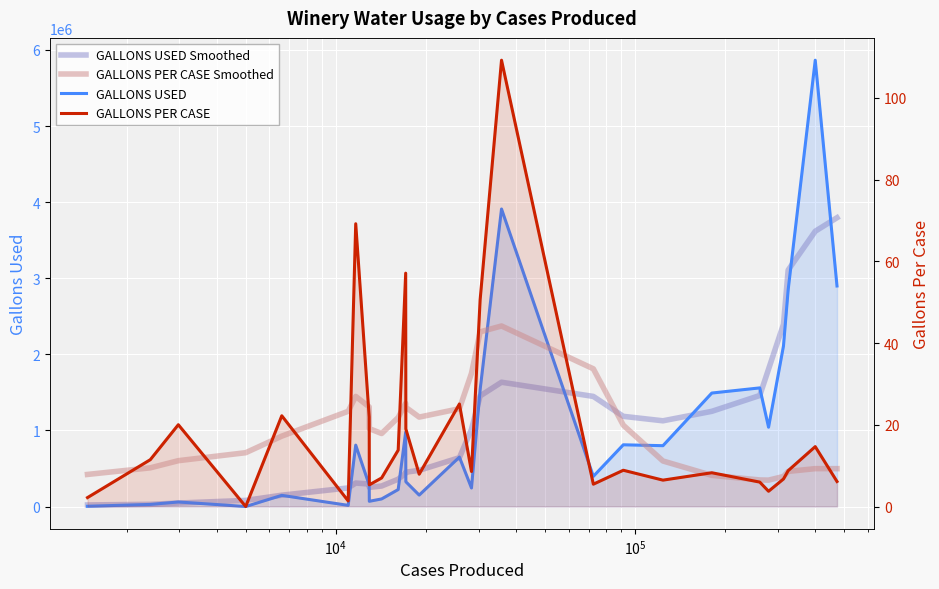

Is it true that GALLONS USED Smoothed equals 124846.7 at 8?

False